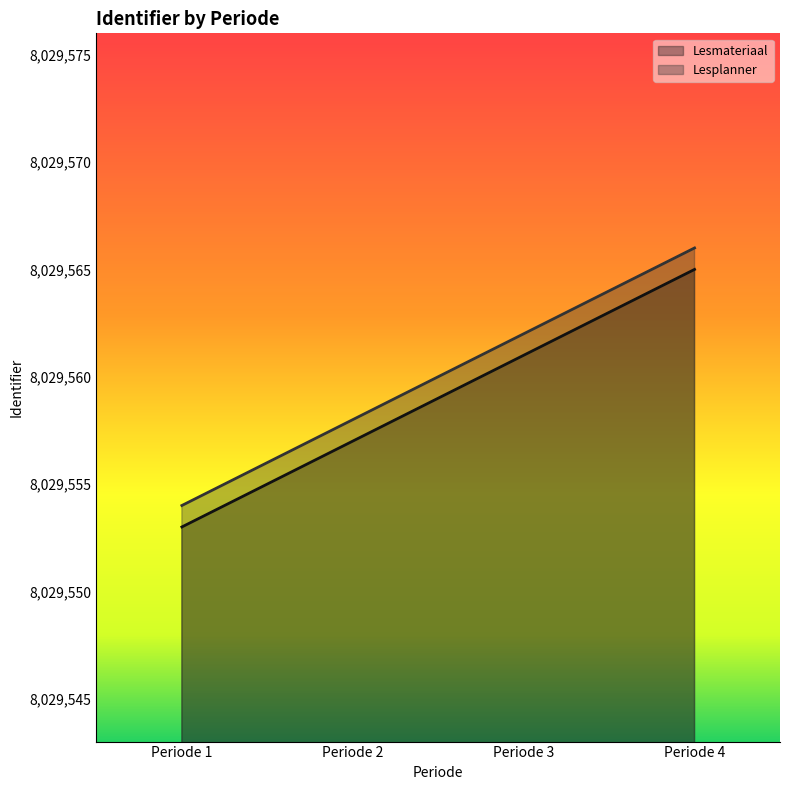

What is the difference between the highest and lowest values at Periode 3?

1